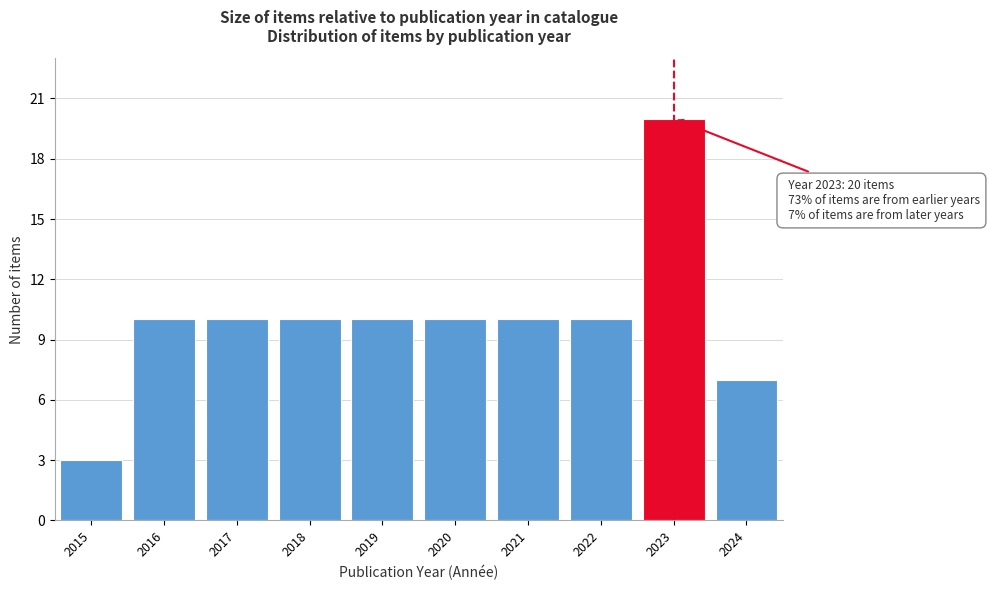

Reading left to right, what are all the values shown in this chart?

2015=3	2016=10	2017=10	2018=10	2019=10	2020=10	2021=10	2022=10	2023=20	2024=7